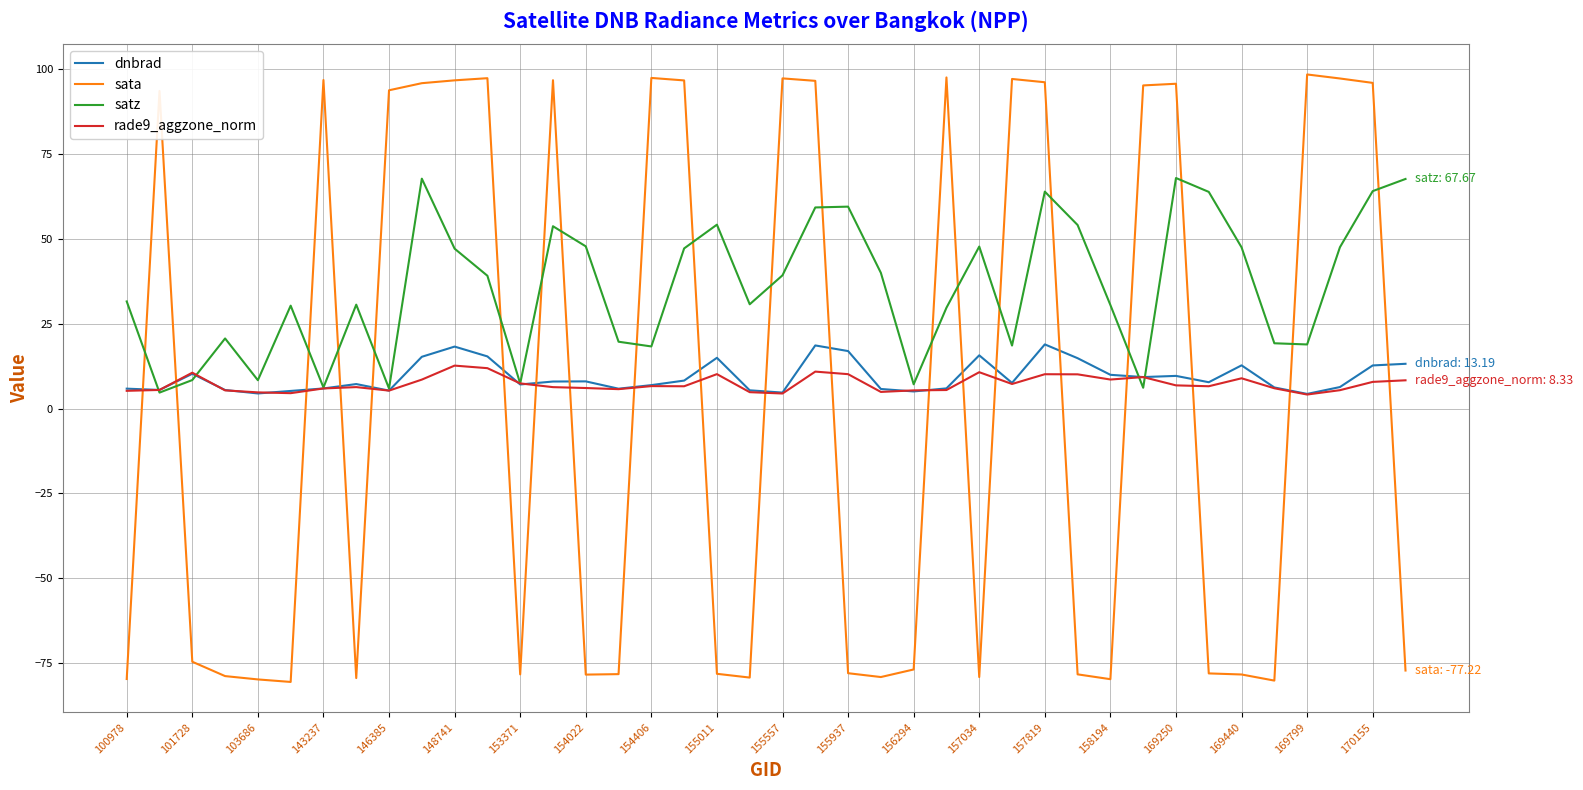

True or false: satz and rade9_aggzone_norm intersect in this chart.

True